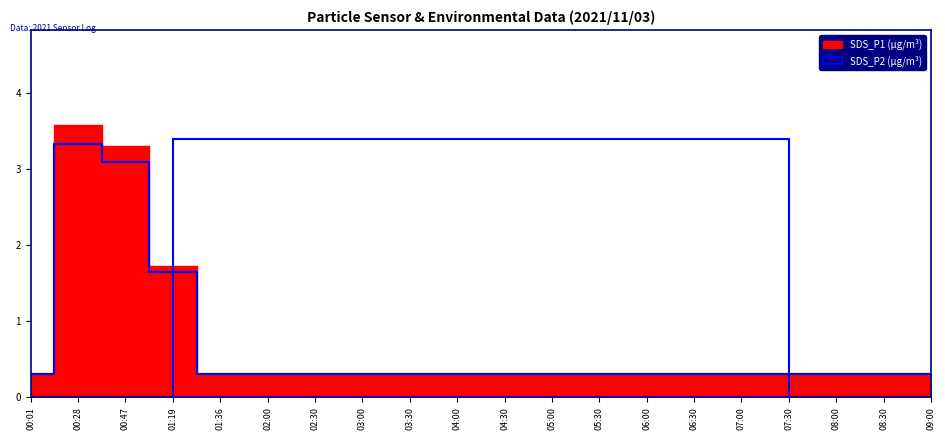

What is the total value across all series at 02:30?

0.6